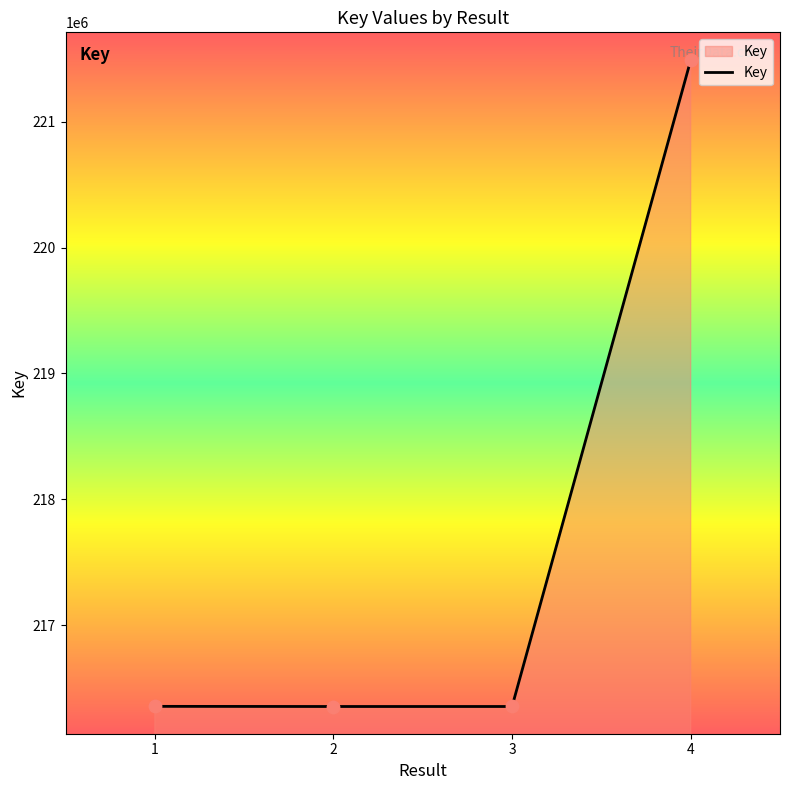

Approximately how many times larger is the value at 3 compared to 1?

1.0